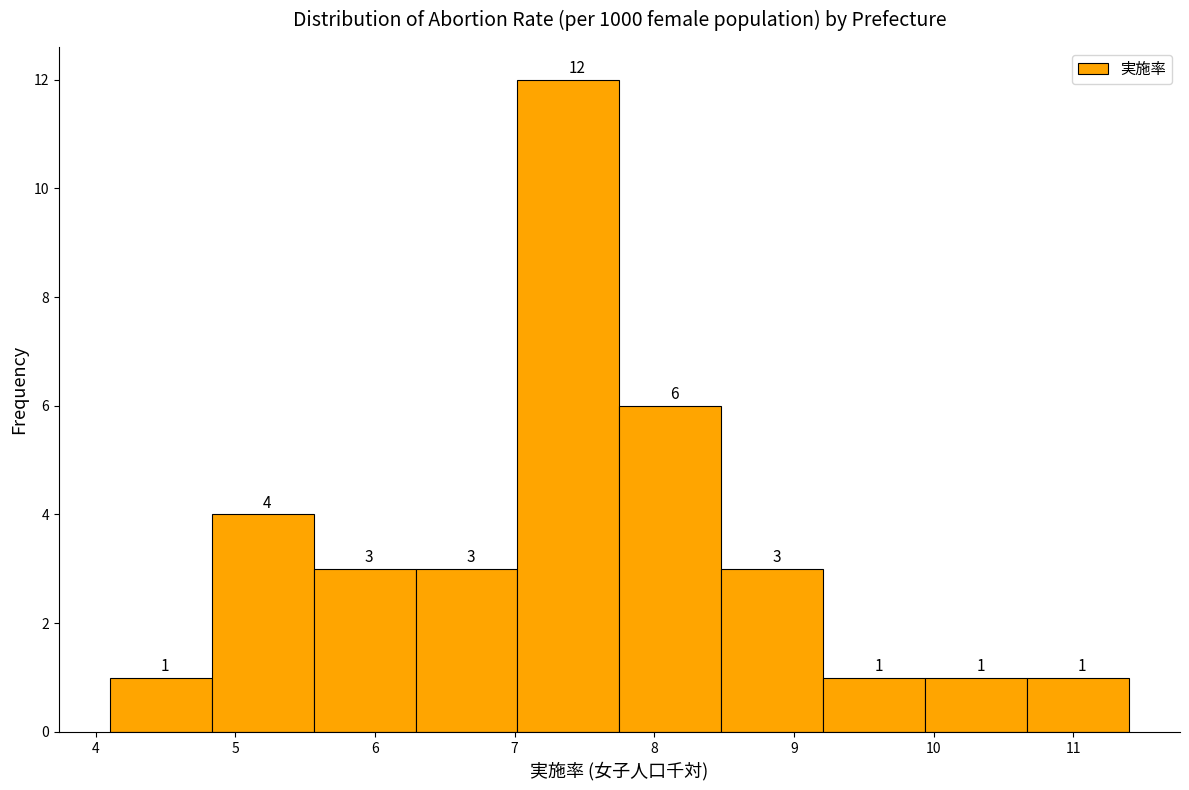

How tall is the bar that spans 5.56 to 6.29 on the x-axis? The bar edges are not printed on the chart, so give them approximately, as read against the axis.

3